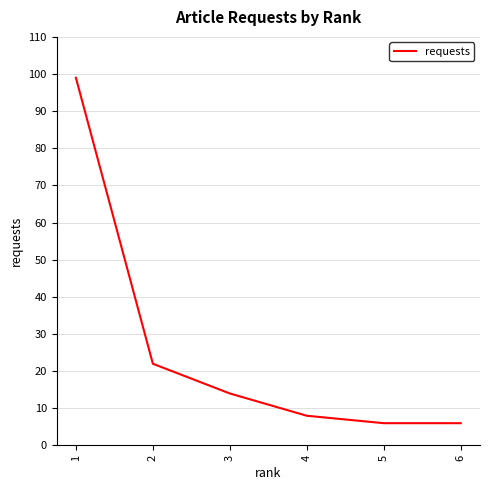

What is the average value?

26